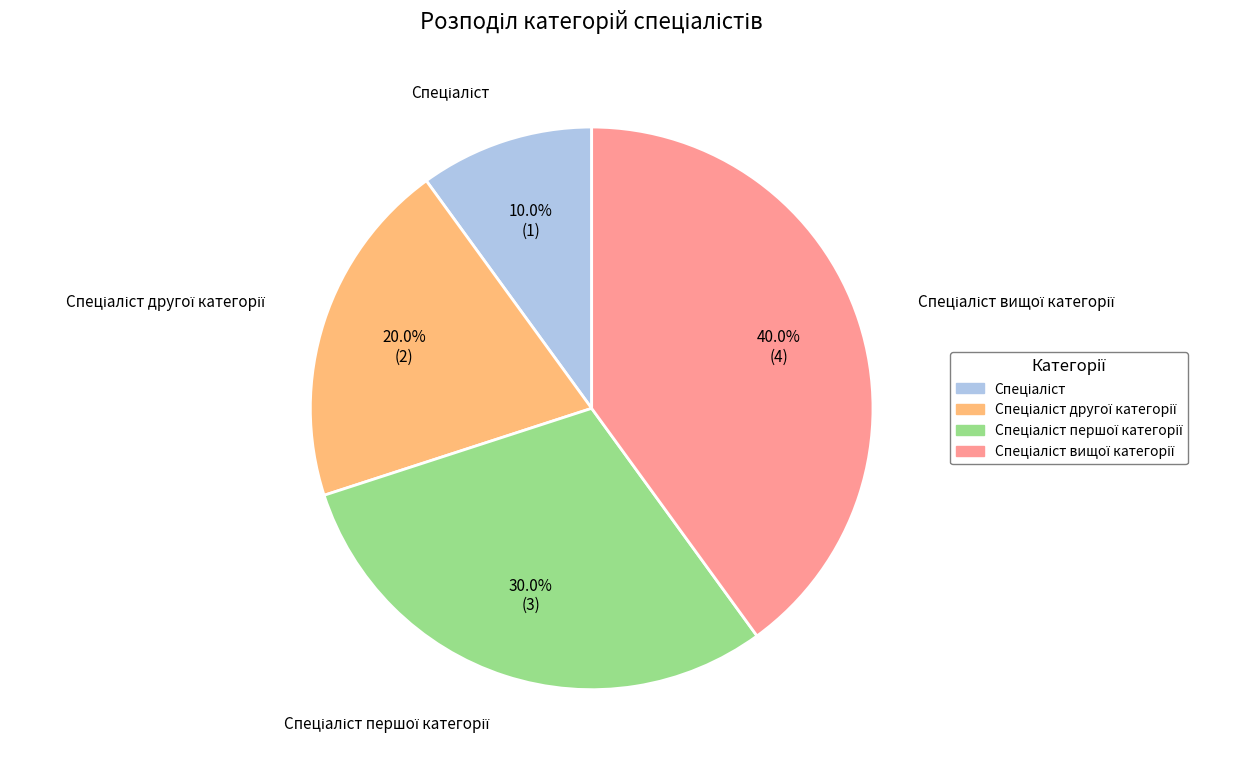

Is there a majority slice in this chart?

No